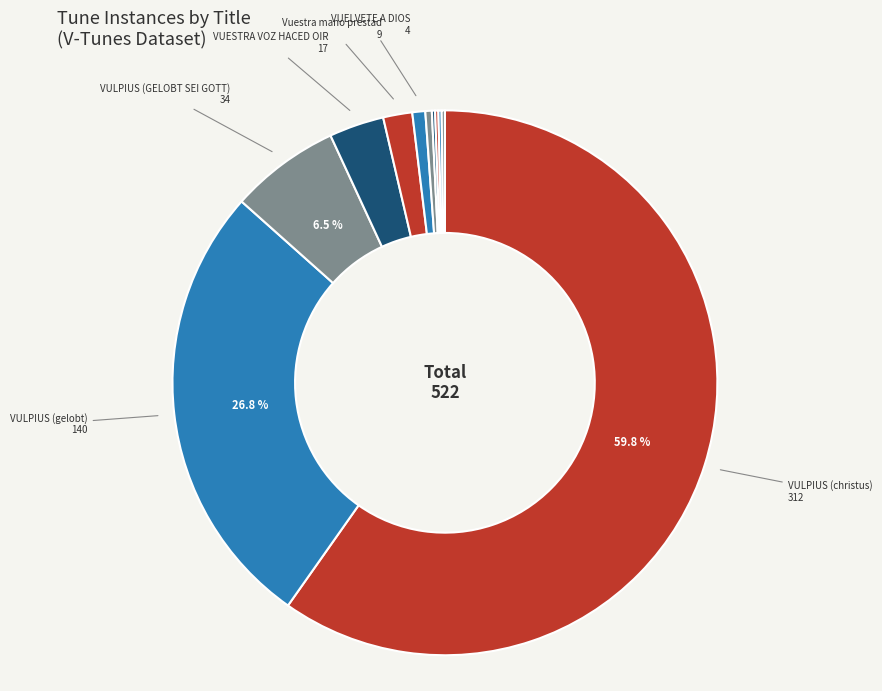

What is the largest slice in the pie chart?

VULPIUS (christus)